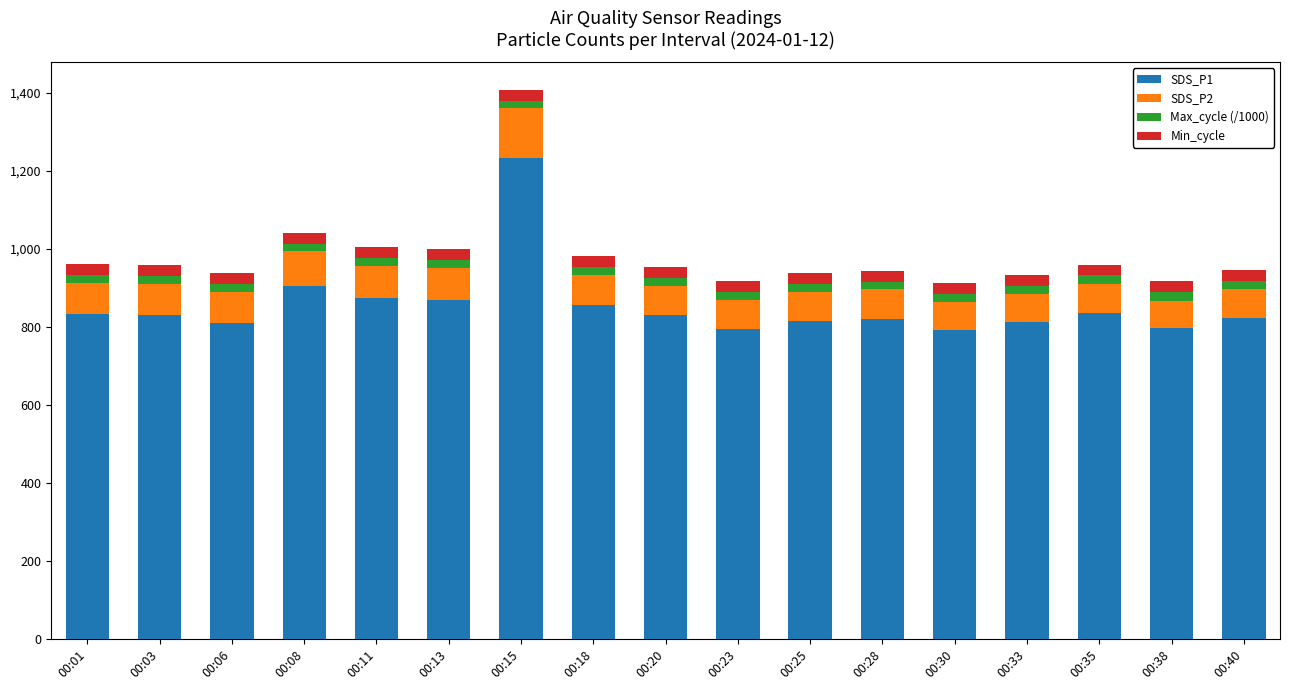

What is the difference between the maximum and minimum values in the SDS_P1 series?

441.1